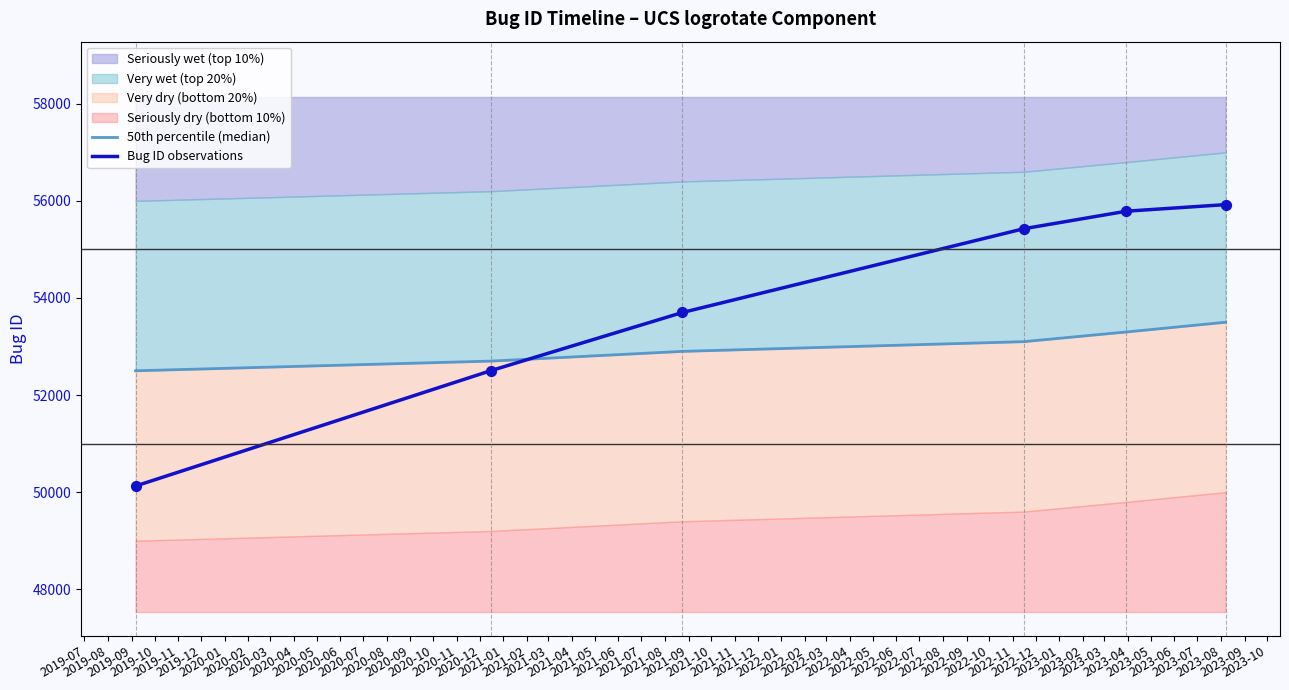

Which series has the largest total across all categories?

Bug ID observations